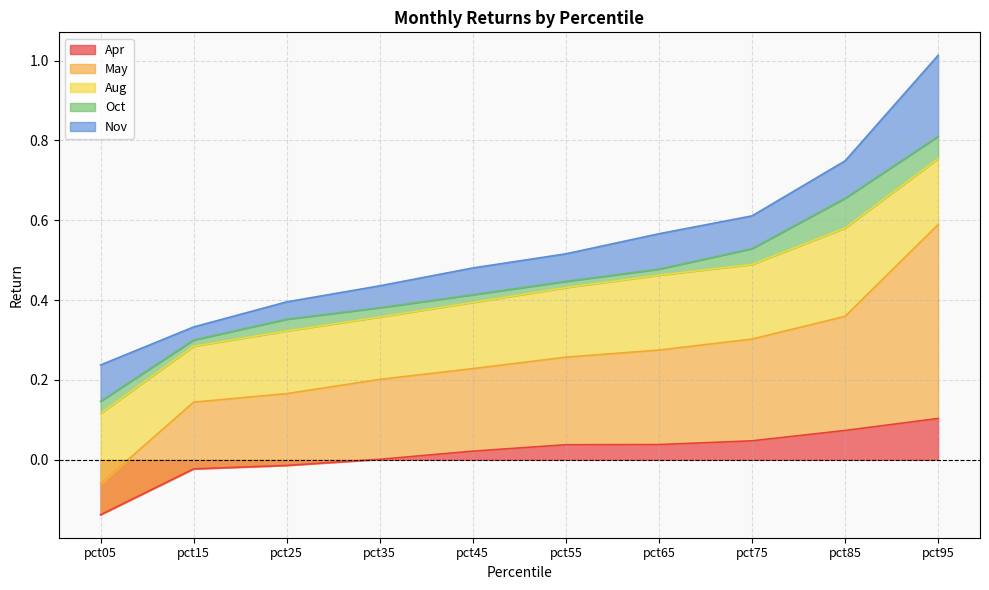

The May series shows 0.5 at pct95. True or false?

True